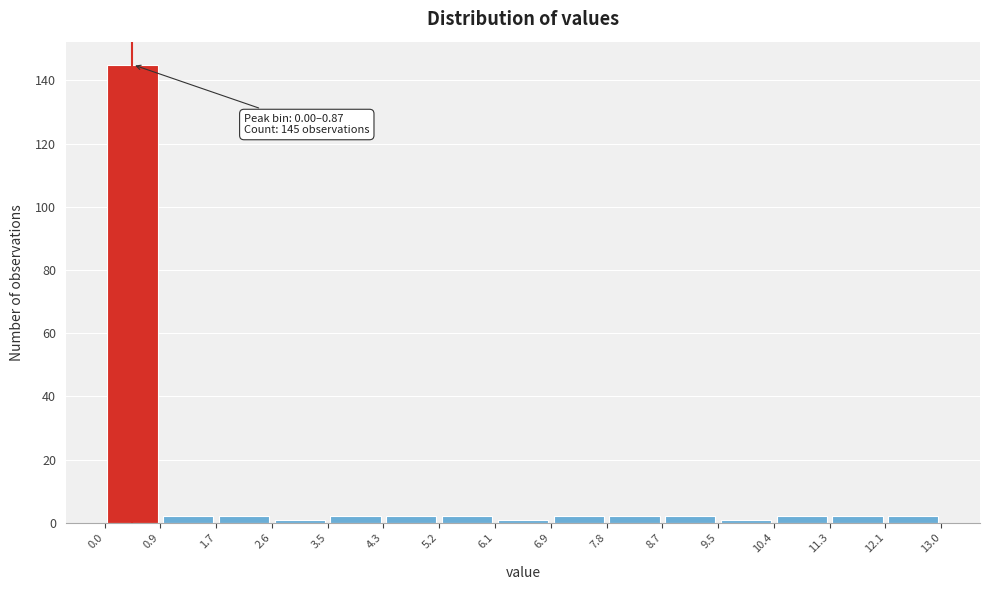

Which range on the x-axis has the tallest bar?

0.0 to 0.9